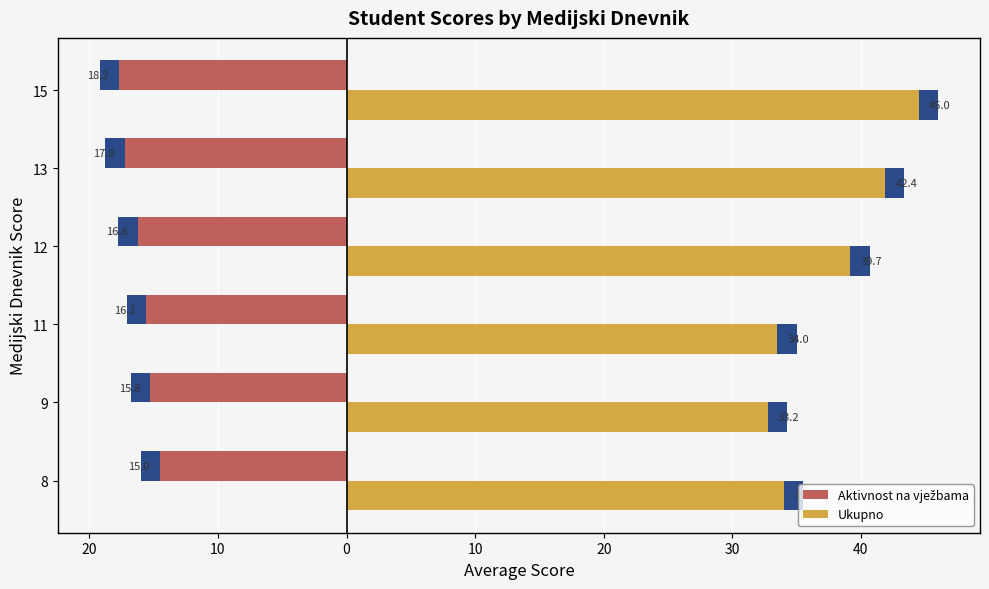

What is the sum of all Ukupno values?

228.8